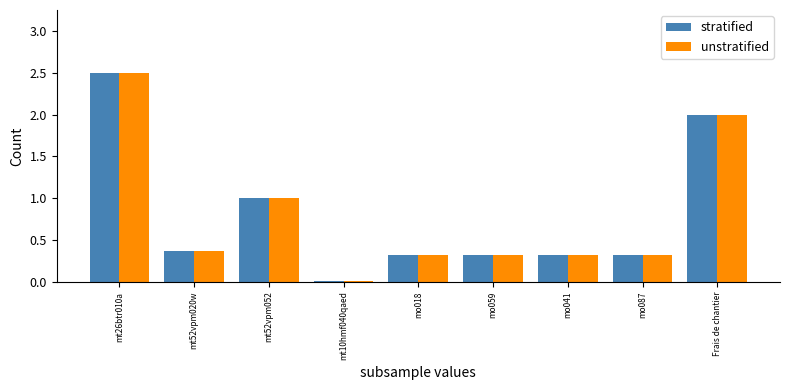

At which category does the chart reach its peak across all series?

mt26btr010a